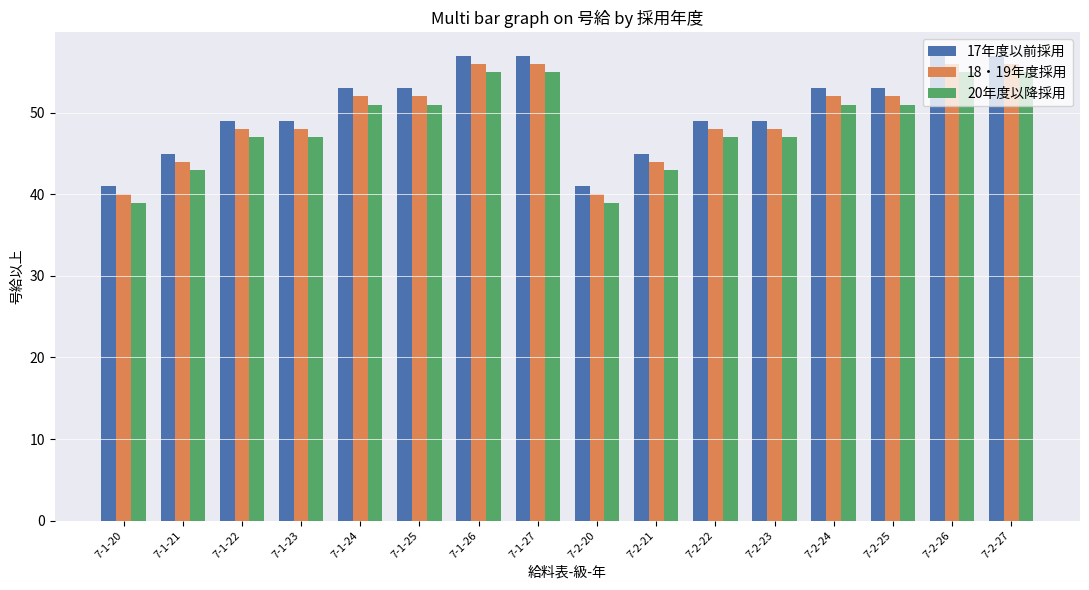

At 7-1-22, list the series in order from smallest to largest.

20年度以降採用, 18・19年度採用, 17年度以前採用